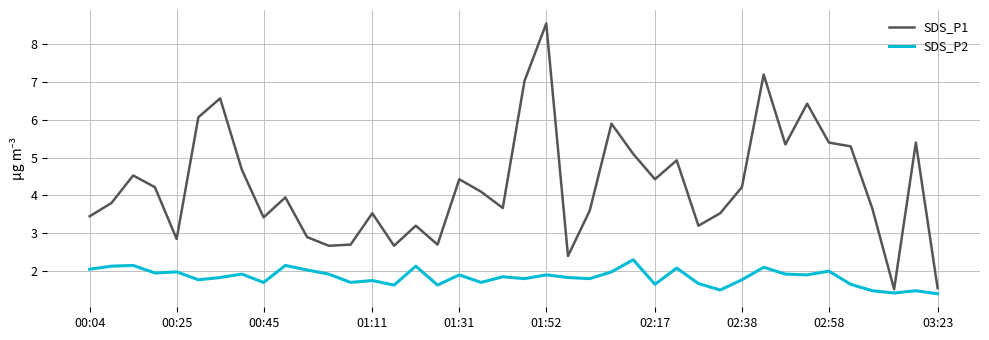

True or false: SDS_P1 and SDS_P2 cross at least once.

False